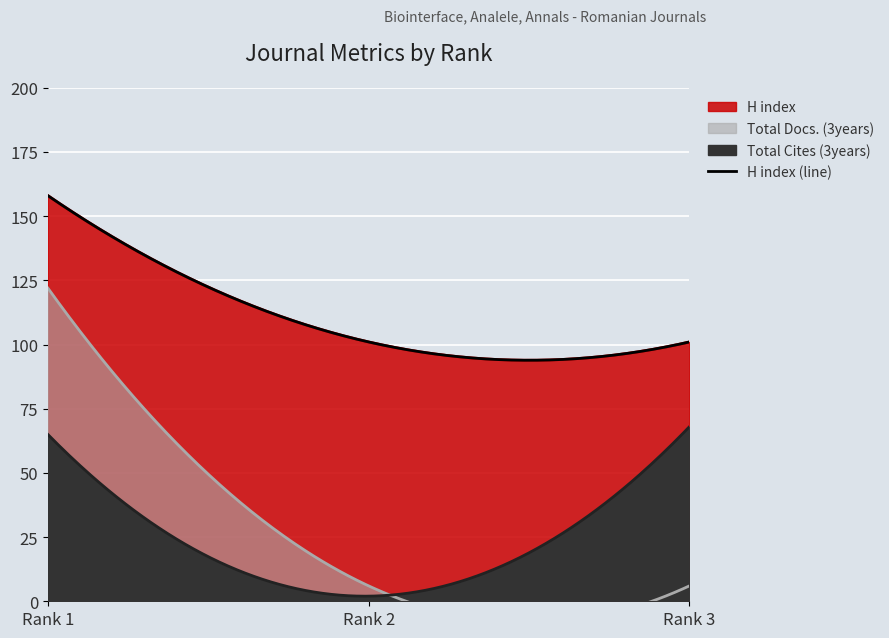

What is the lowest value of the Total Docs. (3years) series?

6